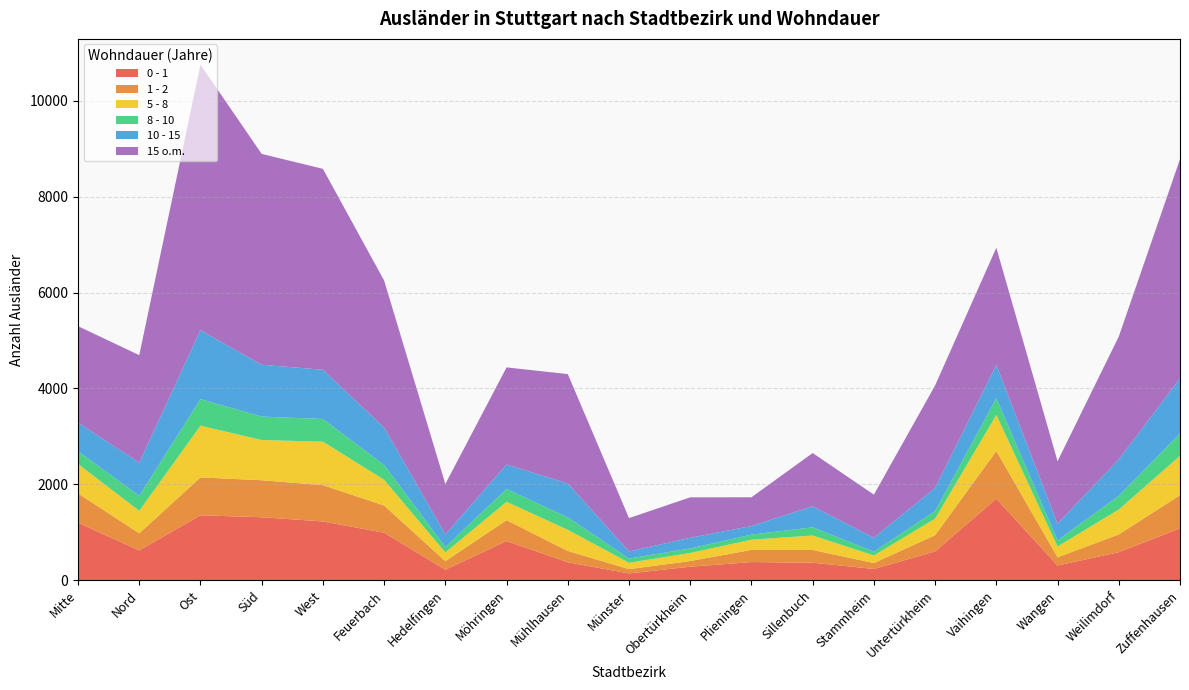

Reading right to left, extract all data points from this chart.

0 - 1: Zuffenhausen=1081	Weilimdorf=586	Wangen=308	Vaihingen=1703	Untertürkheim=602	Stammheim=236	Sillenbuch=366	Plieningen=380	Obertürkheim=283	Münster=143	Mühlhausen=375	Möhringen=818	Hedelfingen=221	Feuerbach=992	West=1227	Süd=1314	Ost=1355	Nord=623	Mitte=1201
1 - 2: Zuffenhausen=694	Weilimdorf=370	Wangen=171	Vaihingen=994	Untertürkheim=338	Stammheim=124	Sillenbuch=266	Plieningen=254	Obertürkheim=118	Münster=89	Mühlhausen=237	Möhringen=436	Hedelfingen=177	Feuerbach=568	West=757	Süd=773	Ost=790	Nord=357	Mitte=611
5 - 8: Zuffenhausen=820	Weilimdorf=520	Wangen=226	Vaihingen=752	Untertürkheim=345	Stammheim=157	Sillenbuch=302	Plieningen=213	Obertürkheim=169	Münster=133	Mühlhausen=441	Möhringen=383	Hedelfingen=182	Feuerbach=536	West=907	Süd=838	Ost=1079	Nord=469	Mitte=614
8 - 10: Zuffenhausen=467	Weilimdorf=284	Wangen=129	Vaihingen=348	Untertürkheim=159	Stammheim=81	Sillenbuch=171	Plieningen=105	Obertürkheim=94	Münster=89	Mühlhausen=259	Möhringen=266	Hedelfingen=114	Feuerbach=309	West=473	Süd=489	Ost=554	Nord=310	Mitte=269
10 - 15: Zuffenhausen=1151	Weilimdorf=761	Wangen=346	Vaihingen=696	Untertürkheim=483	Stammheim=290	Sillenbuch=437	Plieningen=180	Obertürkheim=222	Münster=147	Mühlhausen=708	Möhringen=512	Hedelfingen=264	Feuerbach=781	West=1027	Süd=1081	Ost=1437	Nord=693	Mitte=594
15 o.m.: Zuffenhausen=4570	Weilimdorf=2562	Wangen=1303	Vaihingen=2443	Untertürkheim=2137	Stammheim=898	Sillenbuch=1112	Plieningen=599	Obertürkheim=844	Münster=696	Mühlhausen=2280	Möhringen=2025	Hedelfingen=1050	Feuerbach=3066	West=4190	Süd=4398	Ost=5539	Nord=2243	Mitte=2011